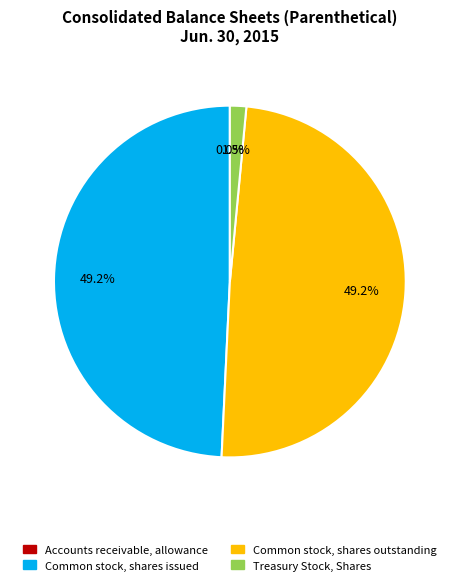

What percentage do Common stock, shares issued and Treasury Stock, Shares together represent?

50.8%